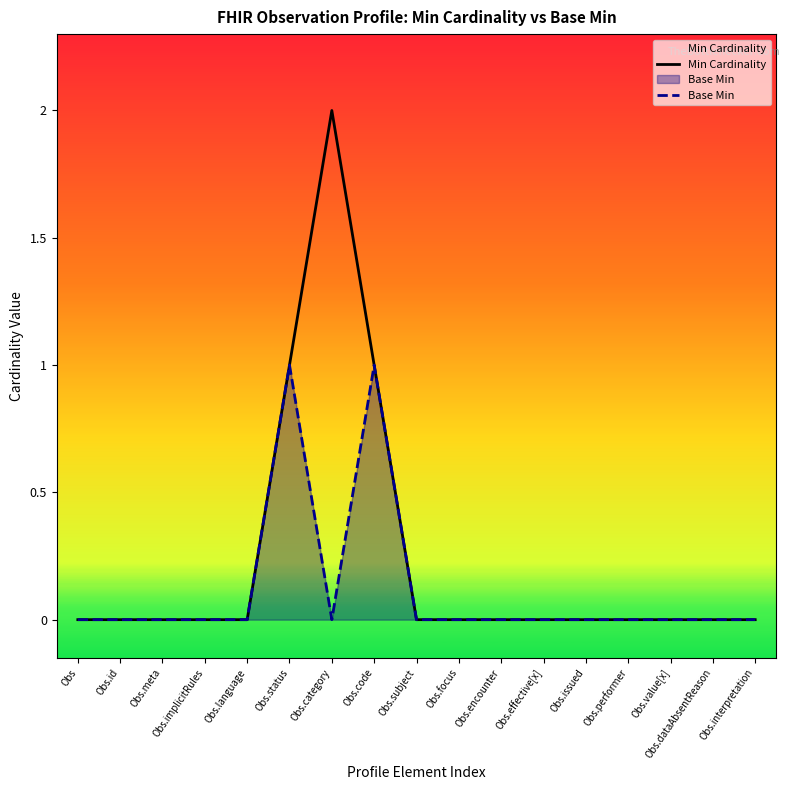

True or false: Min Cardinality has more than 2 points higher than both neighbors.

False